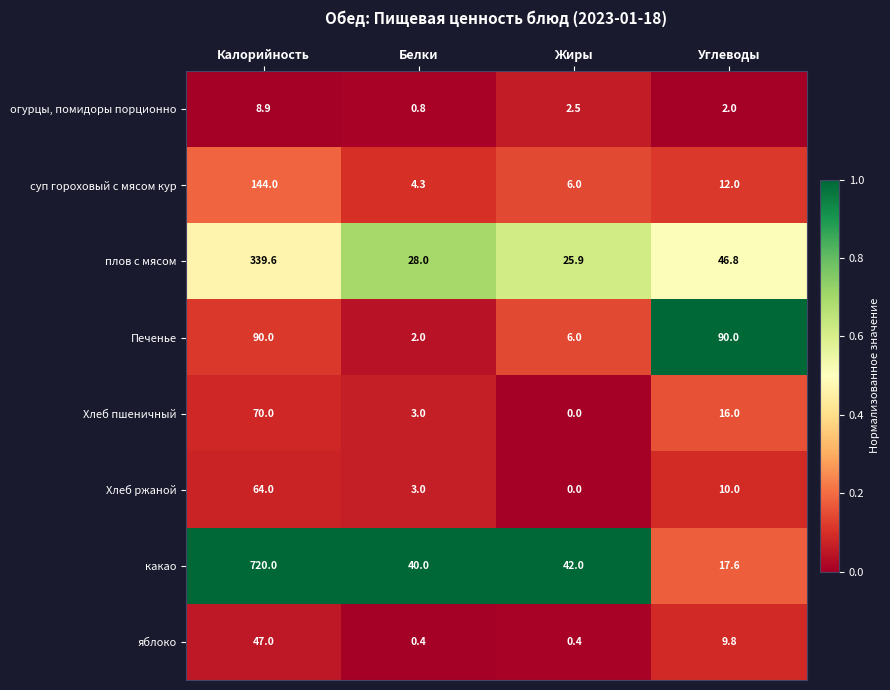

What is the maximum value shown in the chart?

720.0